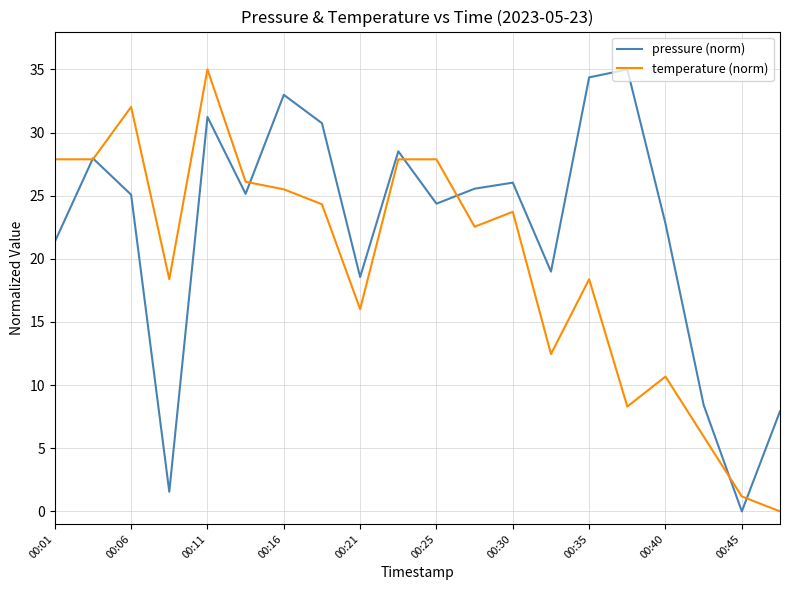

How many lines are shown in the chart?

2